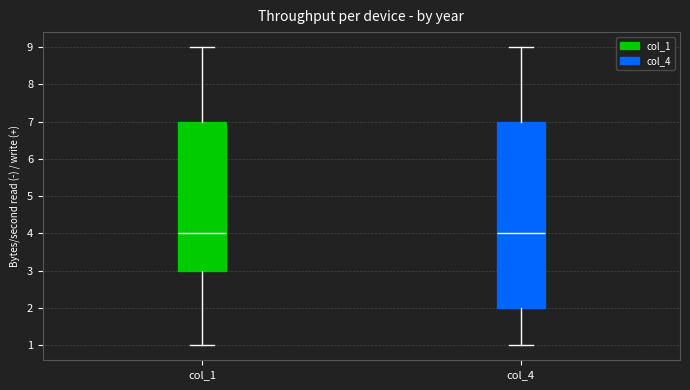

Reading left to right, transcribe this box plot: for each box, give where its median line is, the range the box spans, and where its two whiskers end, as read against the y-axis. The values are not printed on the chart, so give them approximately, as read against the axis.

col_1: median 4, box 3 to 7, whiskers 1 to 9
col_4: median 4, box 2 to 7, whiskers 1 to 9